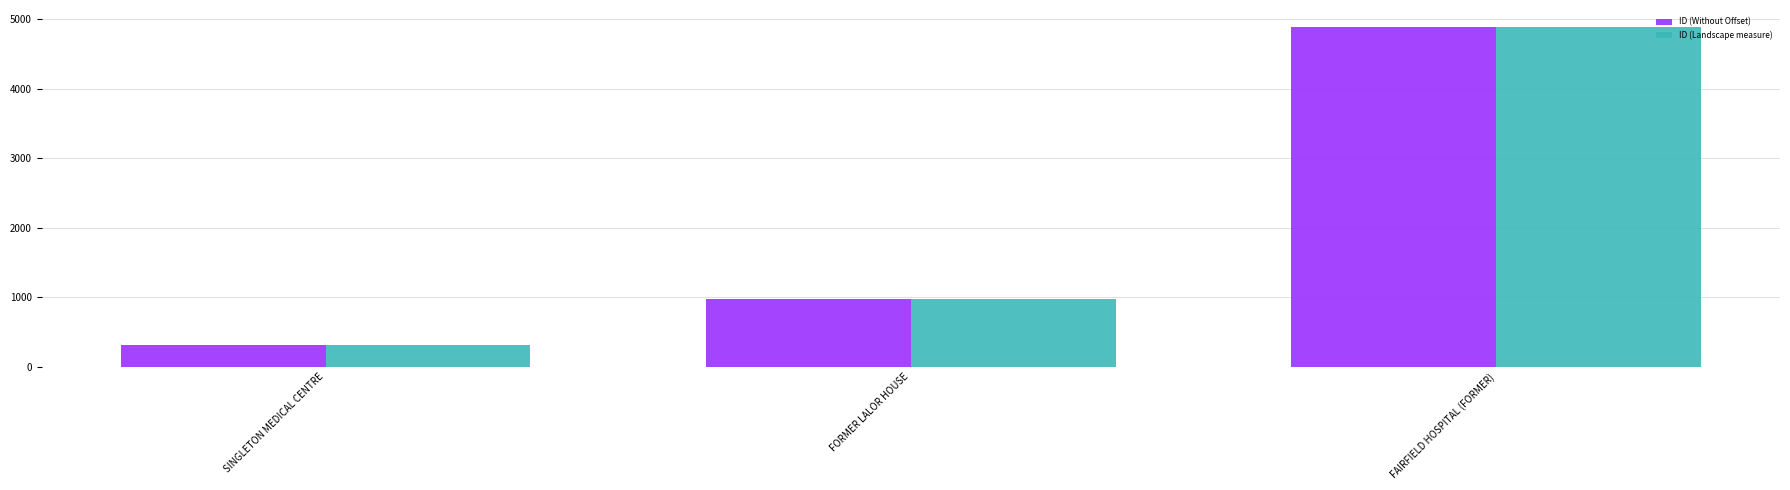

What is the total value across all series at SINGLETON MEDICAL CENTRE?

636